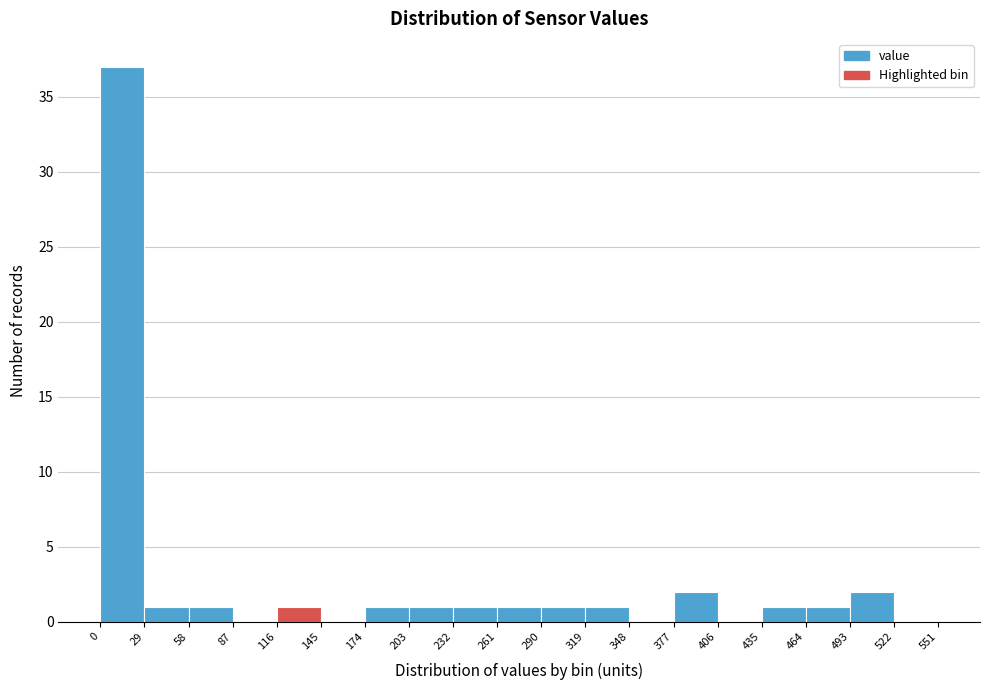

Reading left to right, list every bar in this chart as the range it spans on the x-axis followed by its height. The values are not printed on the chart, so give them approximately, as read against the axis.

0 to 29: 37
29 to 58: 1
58 to 87: 1
87 to 116: 0
116 to 145: 1
145 to 174: 0
174 to 203: 1
203 to 232: 1
232 to 261: 1
261 to 290: 1
290 to 319: 1
319 to 348: 1
348 to 377: 0
377 to 406: 2
406 to 435: 0
435 to 464: 1
464 to 493: 1
493 to 522: 2
522 to 551: 0